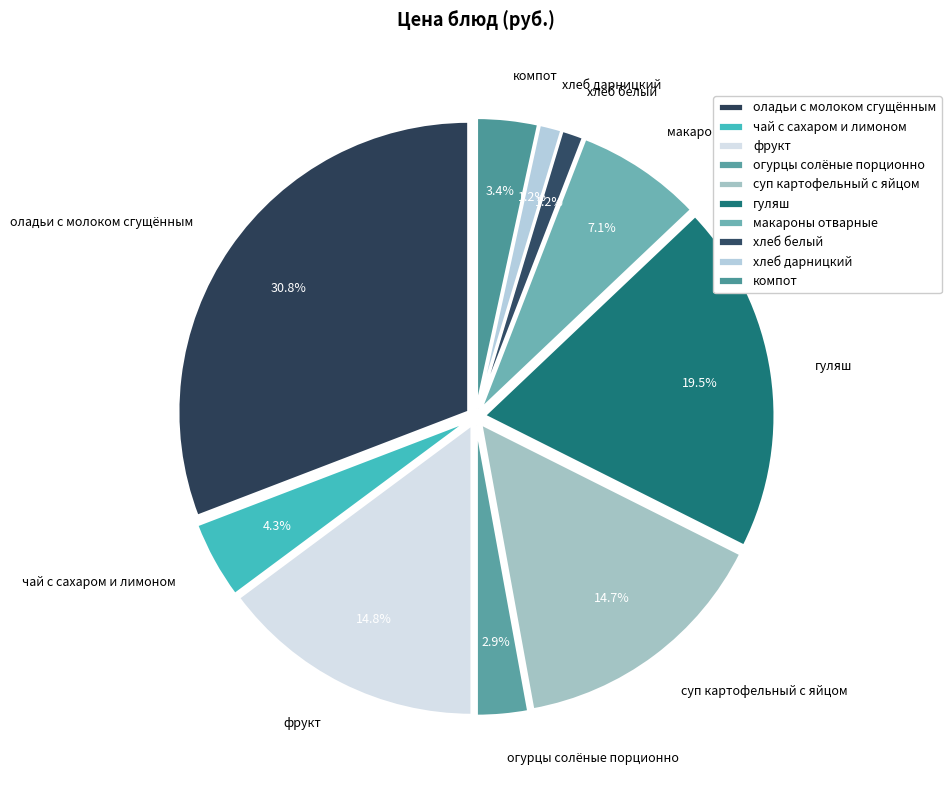

To the nearest percent, what is the difference between the суп картофельный с яйцом and оладьи с молоком сгущённым slice percentages?

16%